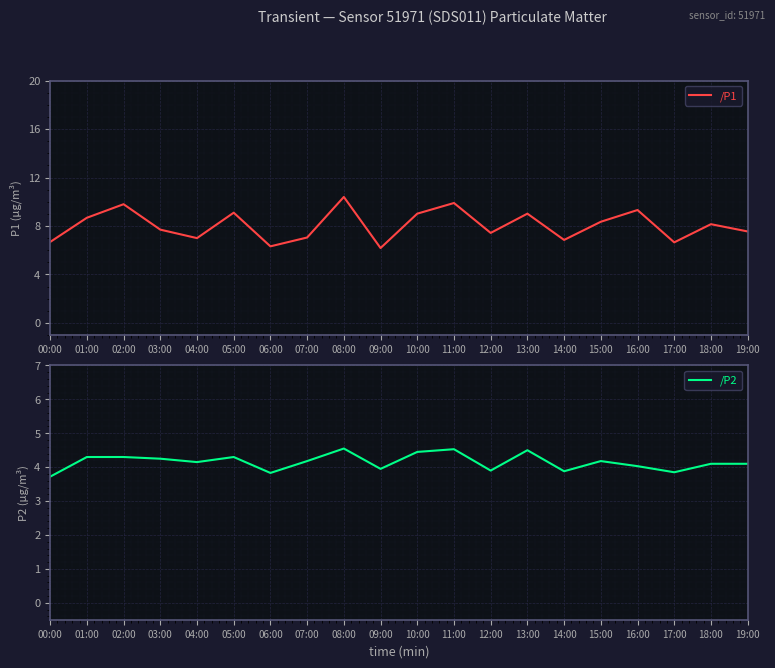

How many interior local valleys does the /P1 series have?

6